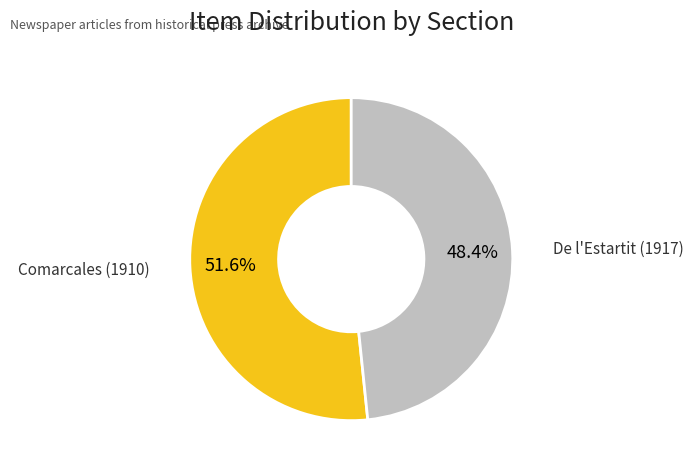

Does any single category account for the majority?

Yes